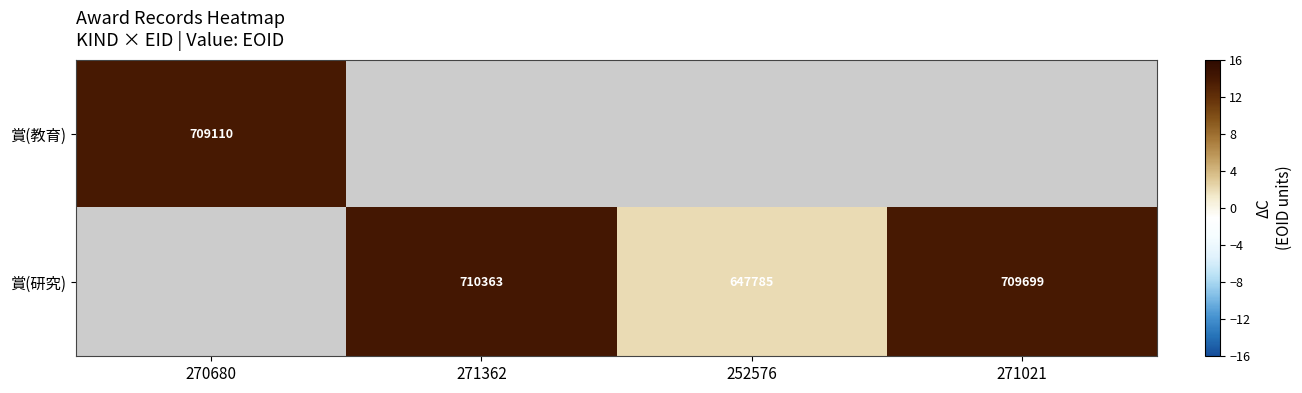

Is the value of 賞(教育) at 270680 greater than the value of 賞(研究) at 271362?

No